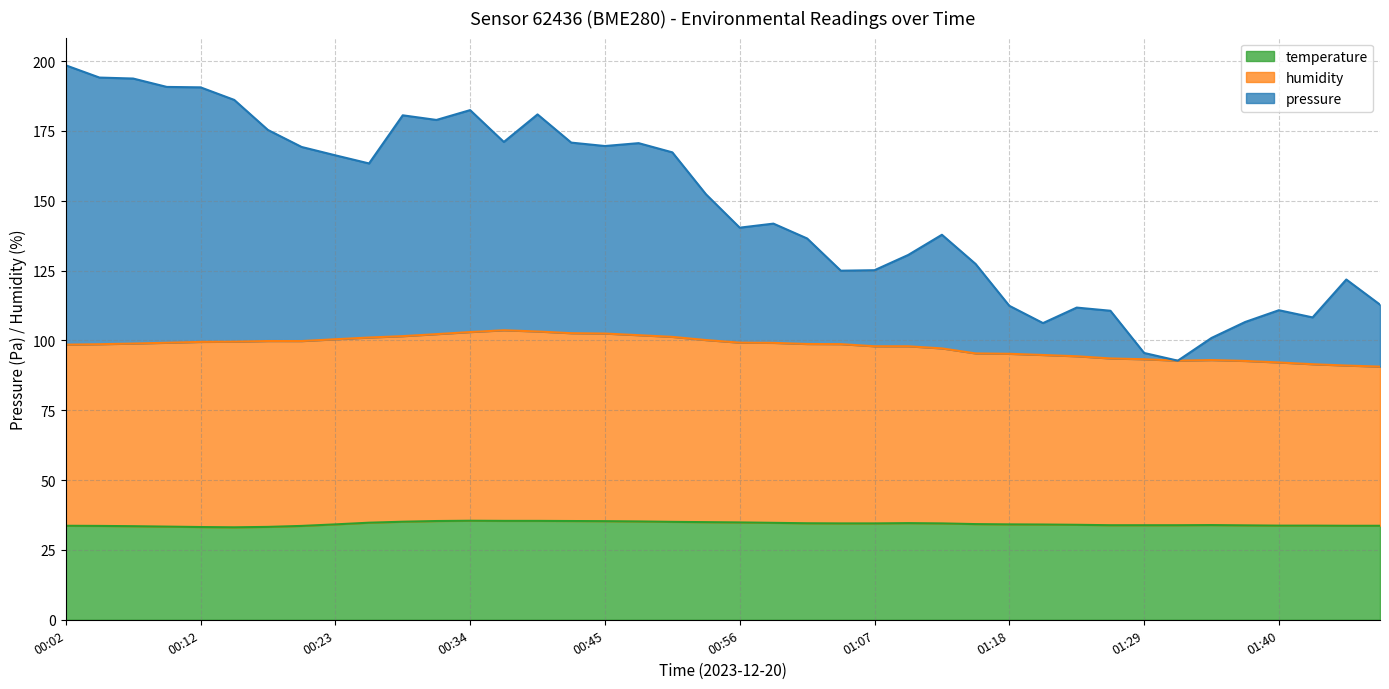

Is it true that temperature equals 59.6 at 01:40?

False